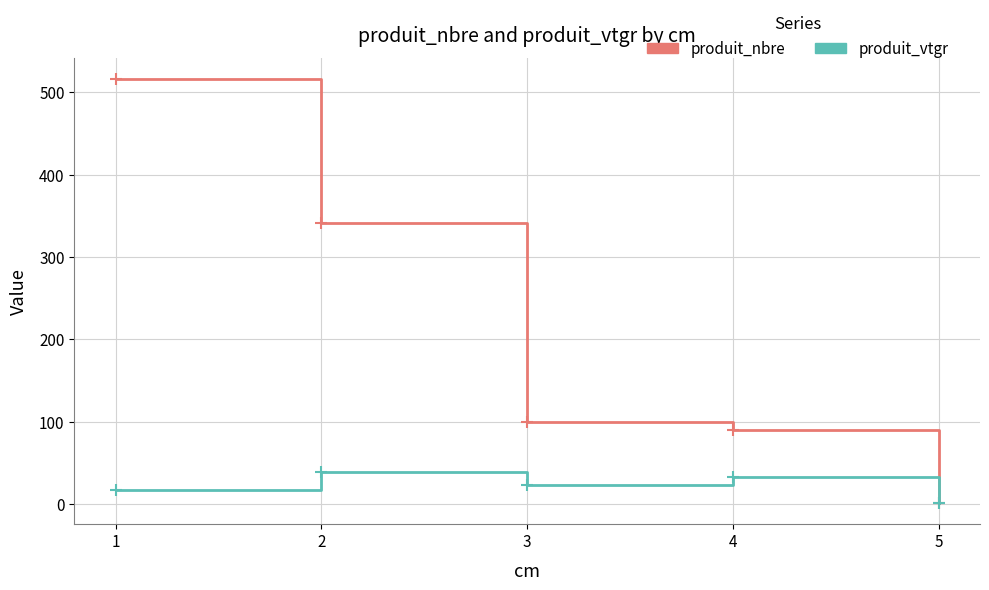

What is the difference between the highest and lowest values at 3?

77.1